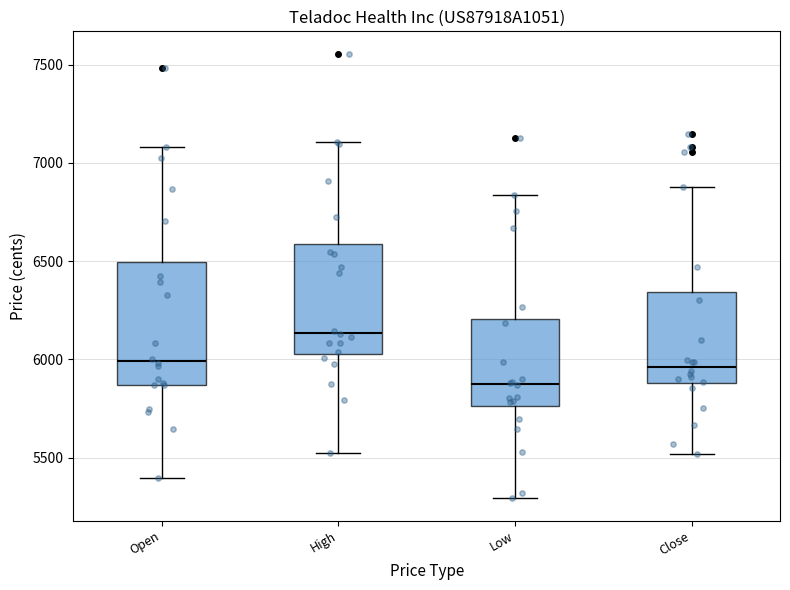

Reading left to right, read every box against the y-axis: the position of its median line, the range the box covers, and the ends of its whiskers. The values are not printed on the chart, so give them approximately, as read against the axis.

Open: median 6000, box 5850 to 6500, whiskers 5400 to 7100
High: median 6150, box 6050 to 6600, whiskers 5500 to 7100
Low: median 5850, box 5750 to 6200, whiskers 5300 to 6850
Close: median 5950, box 5900 to 6350, whiskers 5500 to 6900